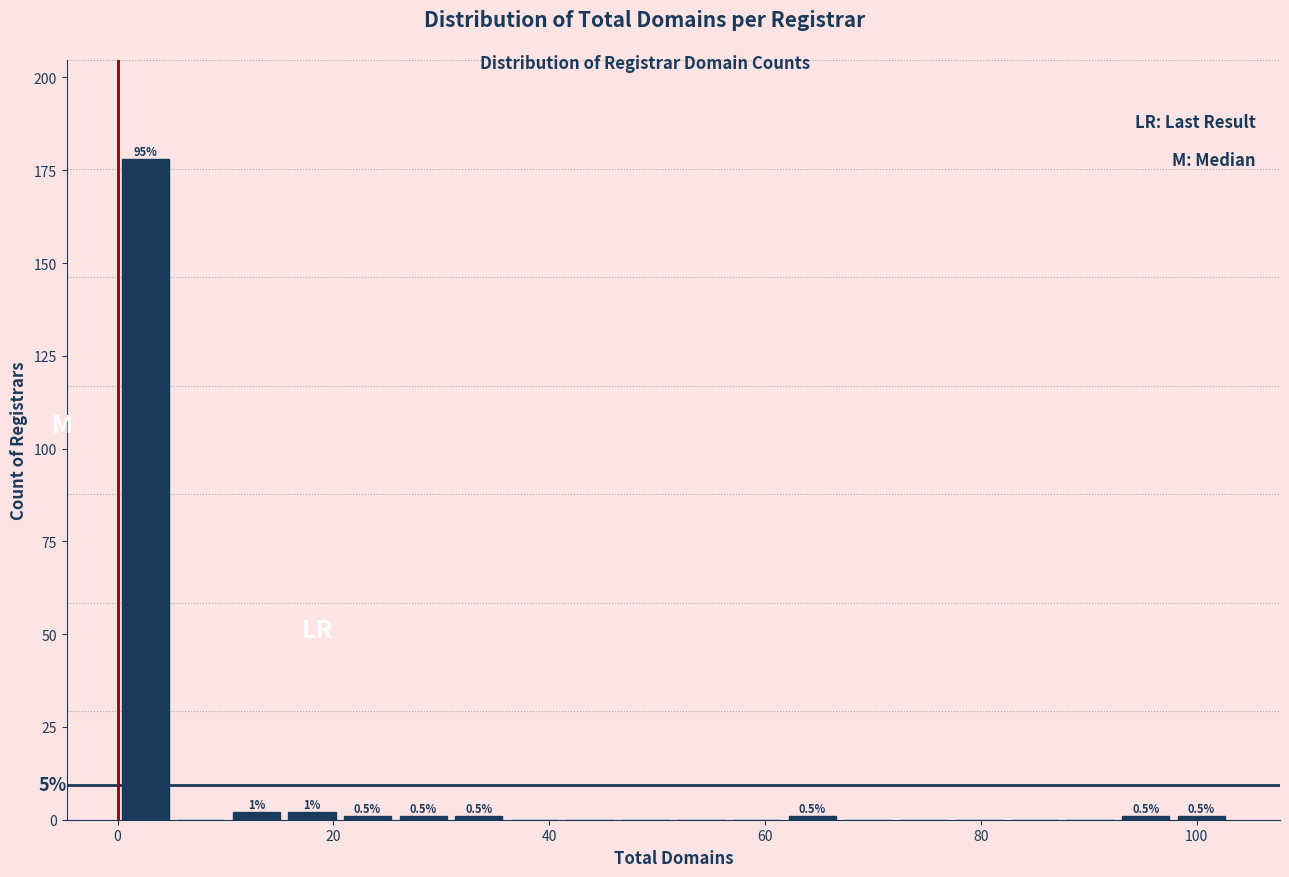

Around what value on the x-axis is the tallest bar? Give the approximate position of its centre, as read against the axis.

2